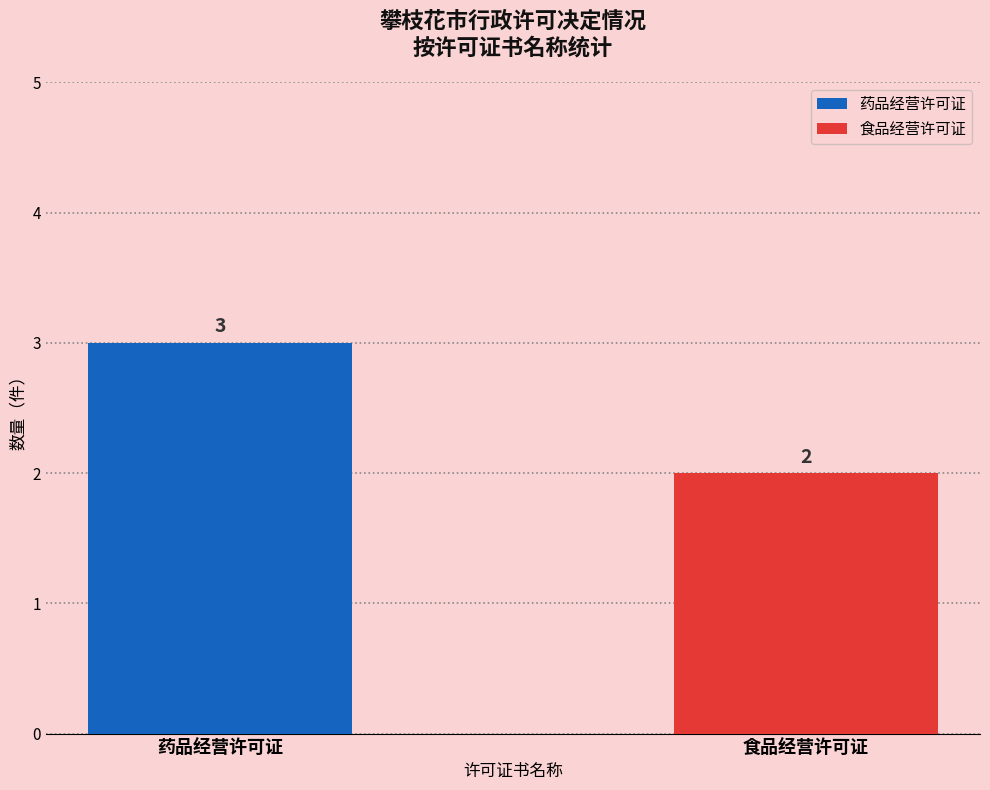

What is the label of the 1st bar from the left?

药品经营许可证